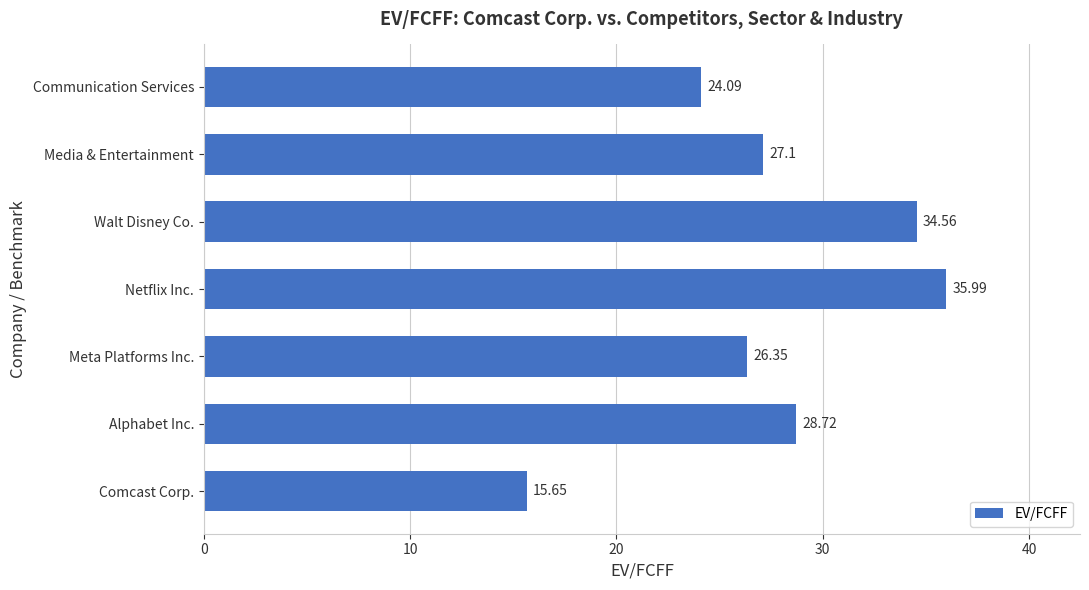

Which label corresponds to the smallest value in the chart?

Comcast Corp.